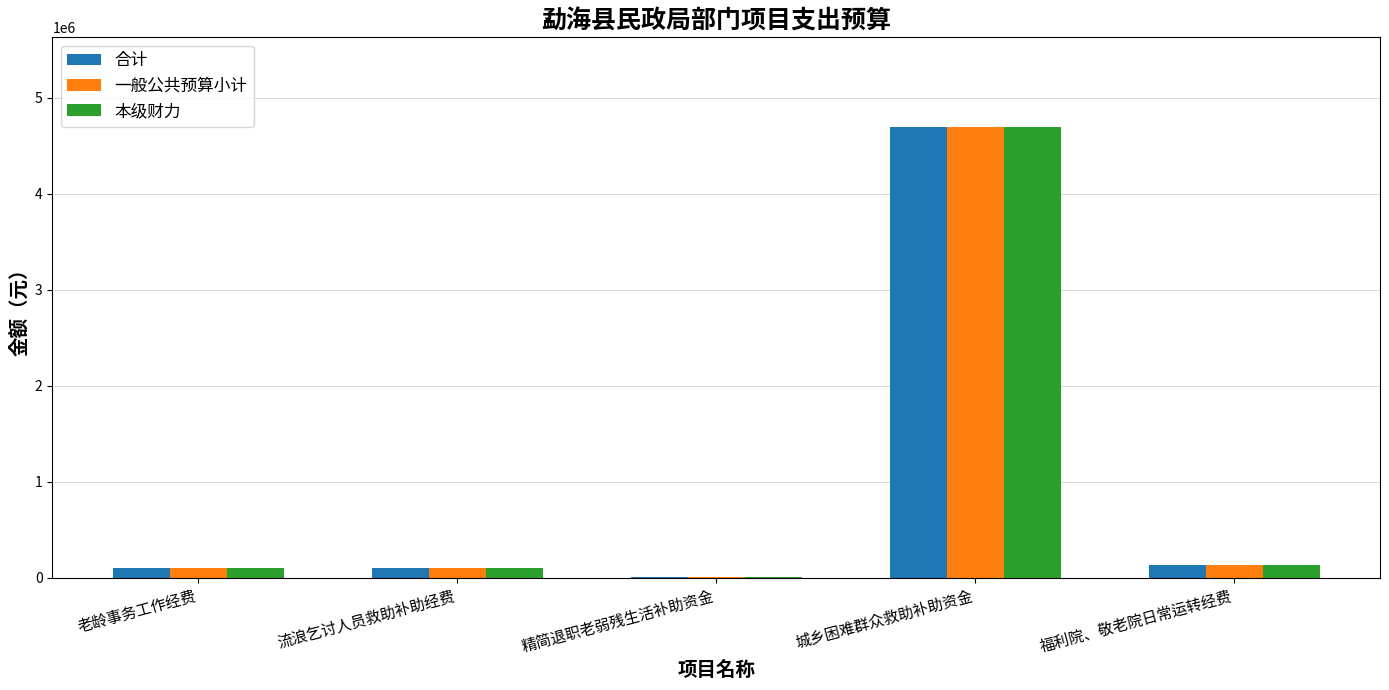

At which category is the sum across all series the highest?

城乡困难群众救助补助资金